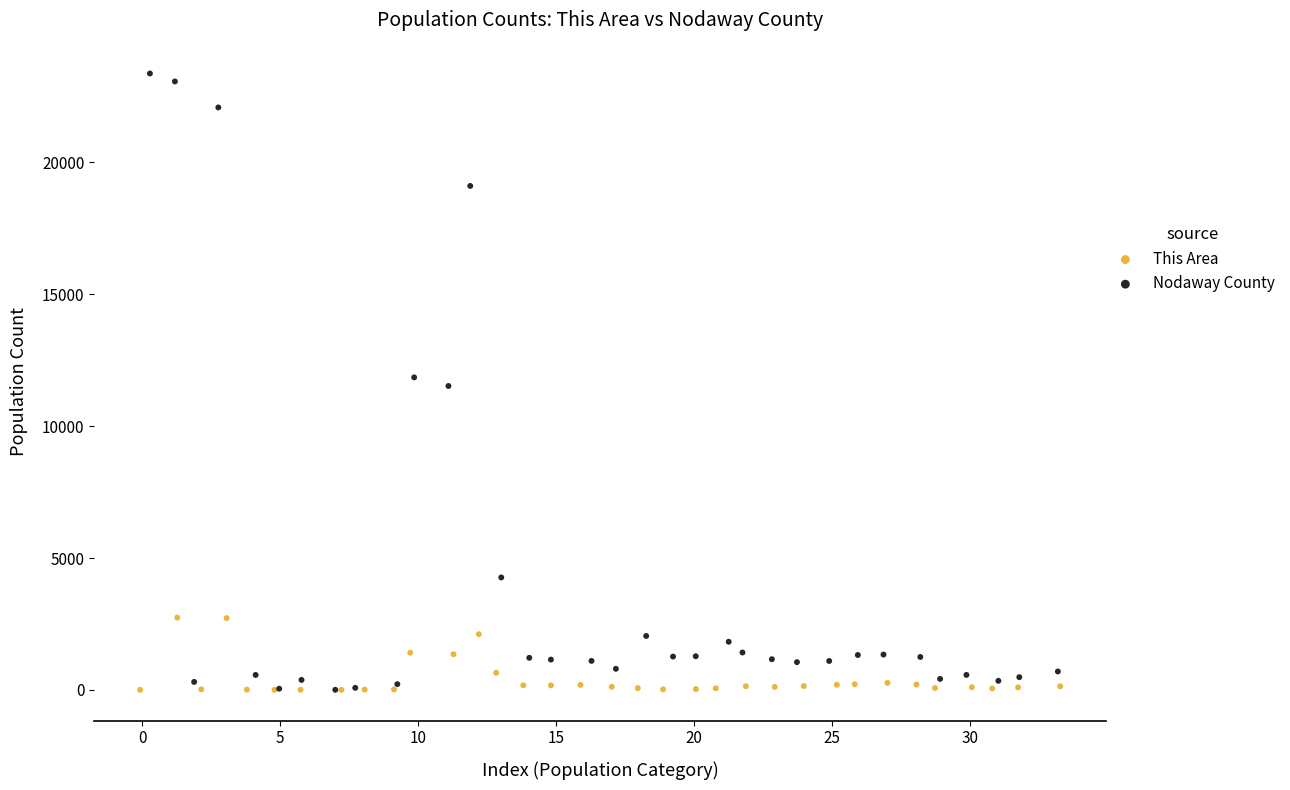

Which series reaches the maximum Y coordinate?

Nodaway County